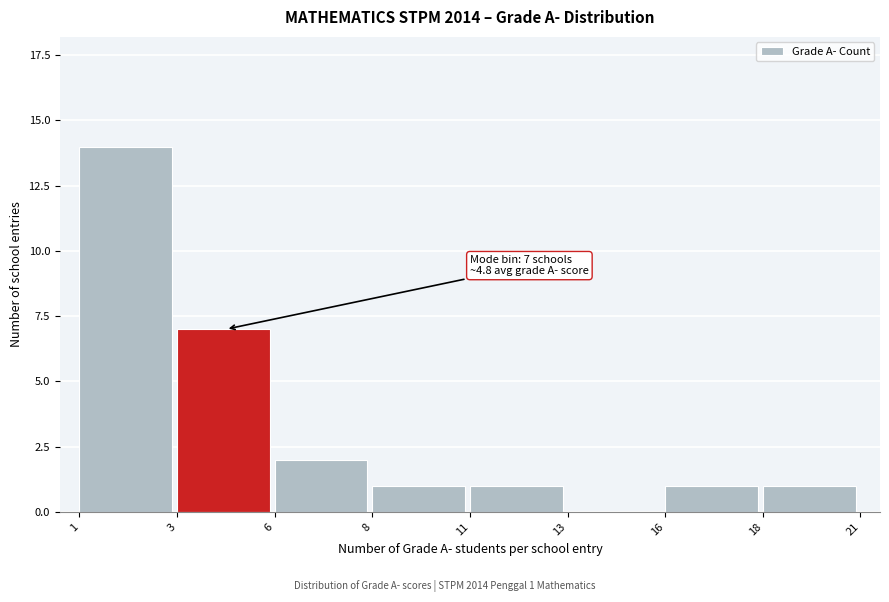

Reading right to left, transcribe all the data shown in this chart.

18=1	16=1	13=0	11=1	8=1	6=2	3=7	1=14